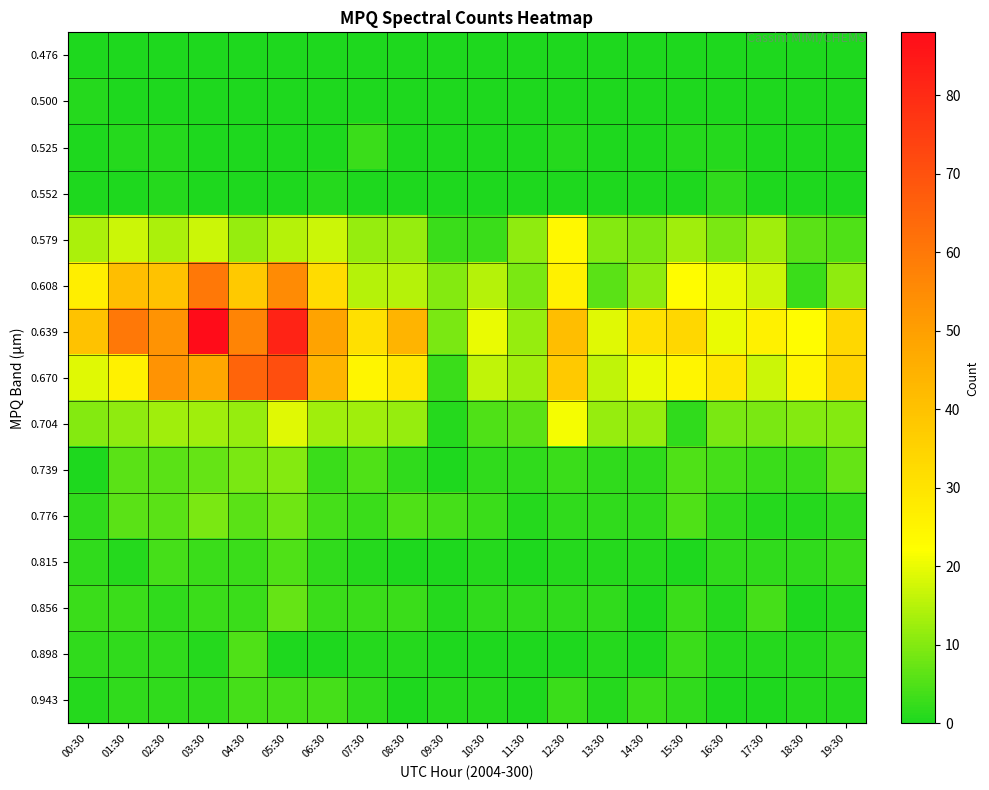

At how many categories does at least one series exceed 48?

6